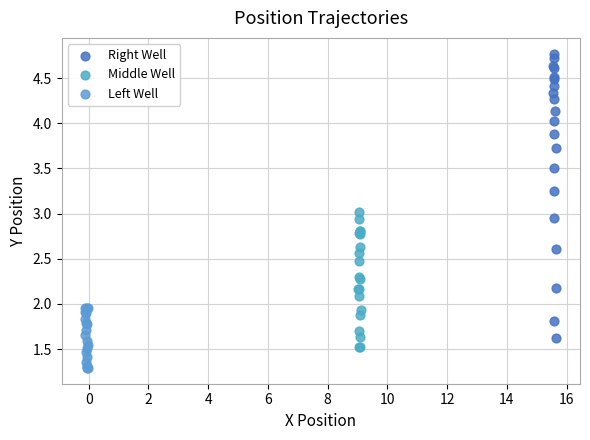

Which series reaches the minimum Y coordinate?

Left Well